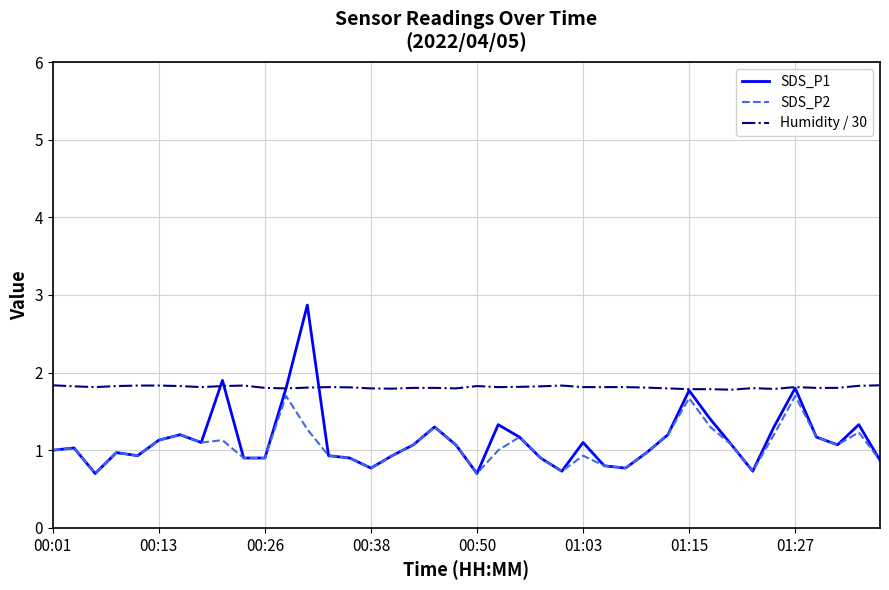

What is the maximum value for SDS_P1?

2.9